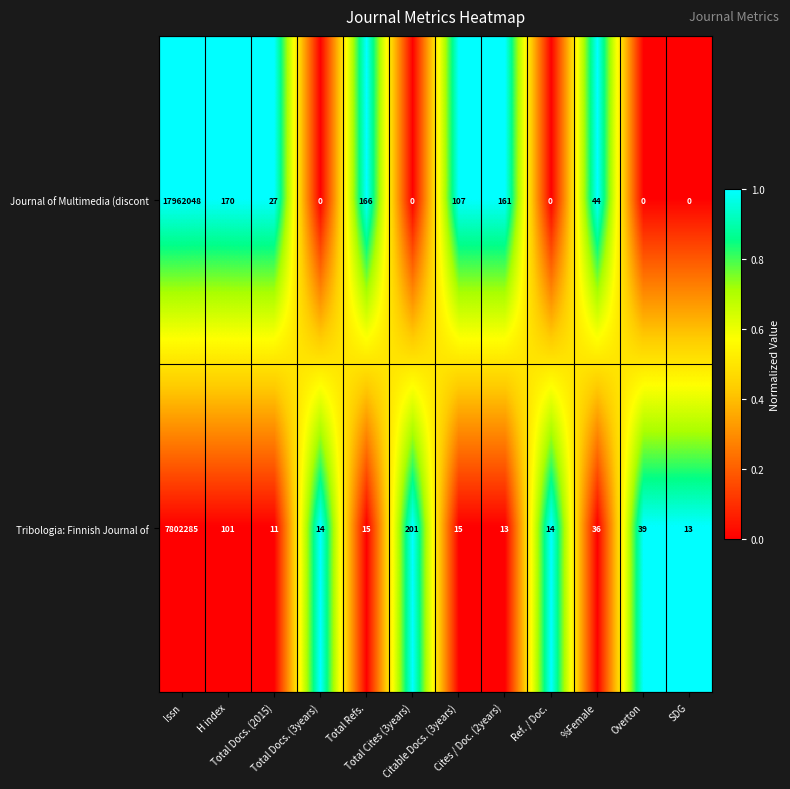

Rank the series by their maximum value, from lowest to highest.

Tribologia: Finnish Journal of, Journal of Multimedia (discont